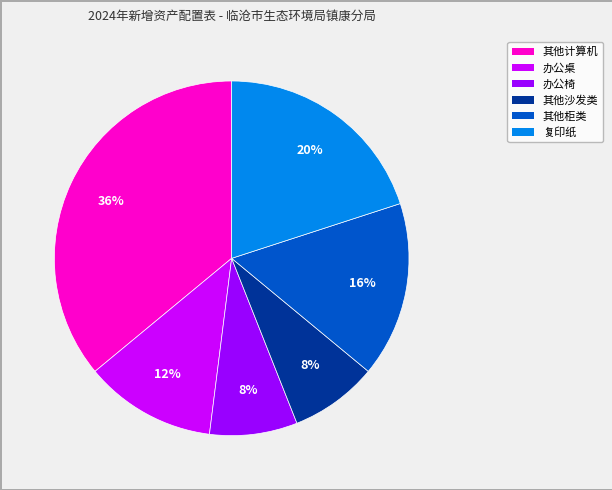

What percentage is the 其他计算机 slice, to the nearest percent?

36%